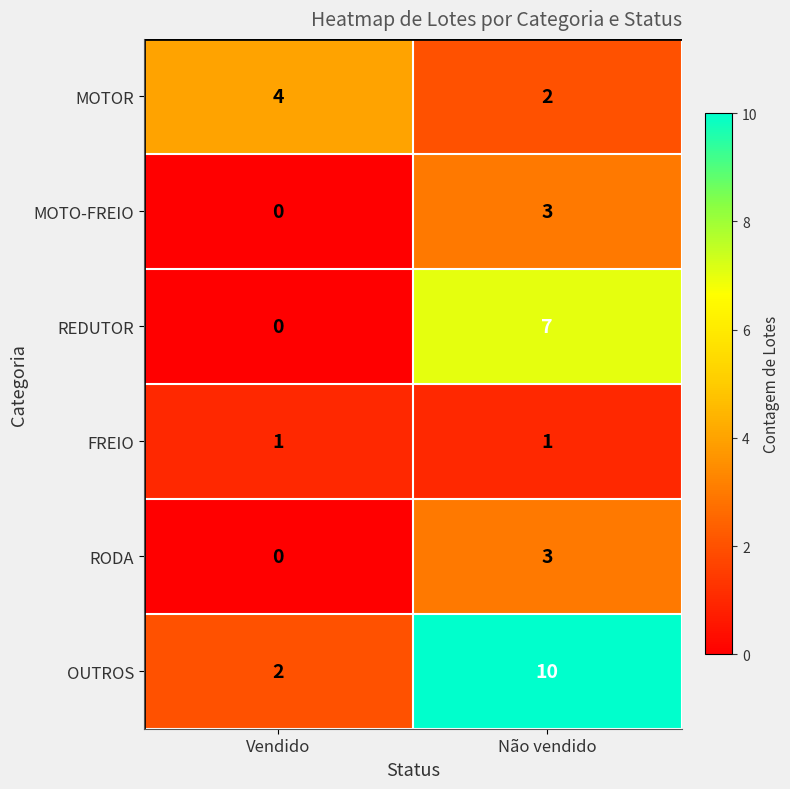

What is the total value across all series at Não vendido?

26